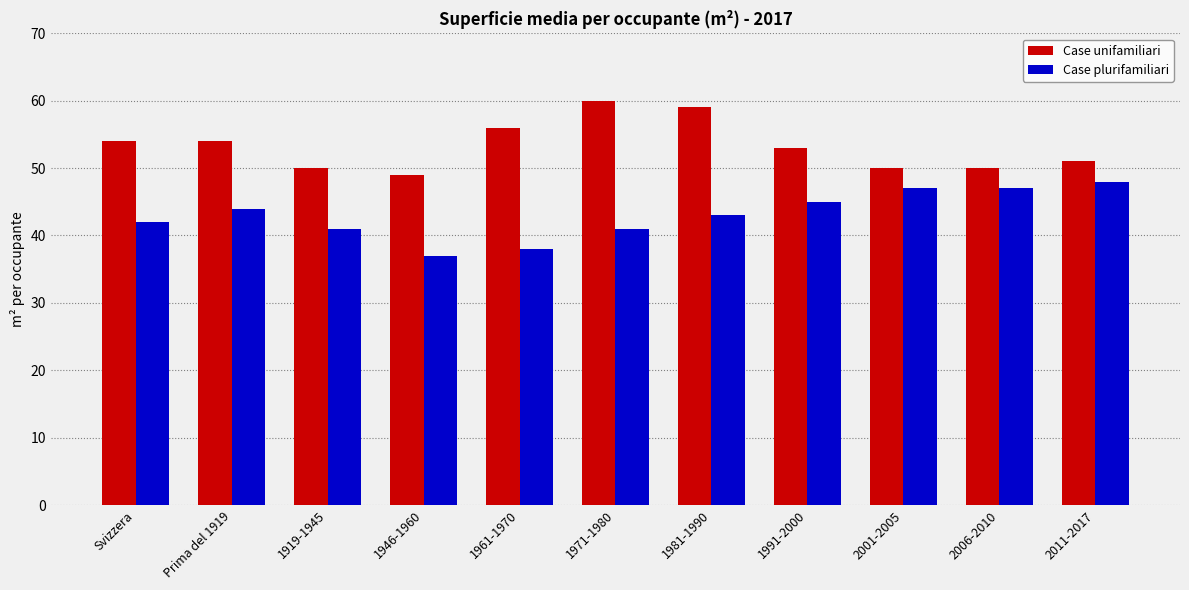

At how many categories does at least one series exceed 48?

11